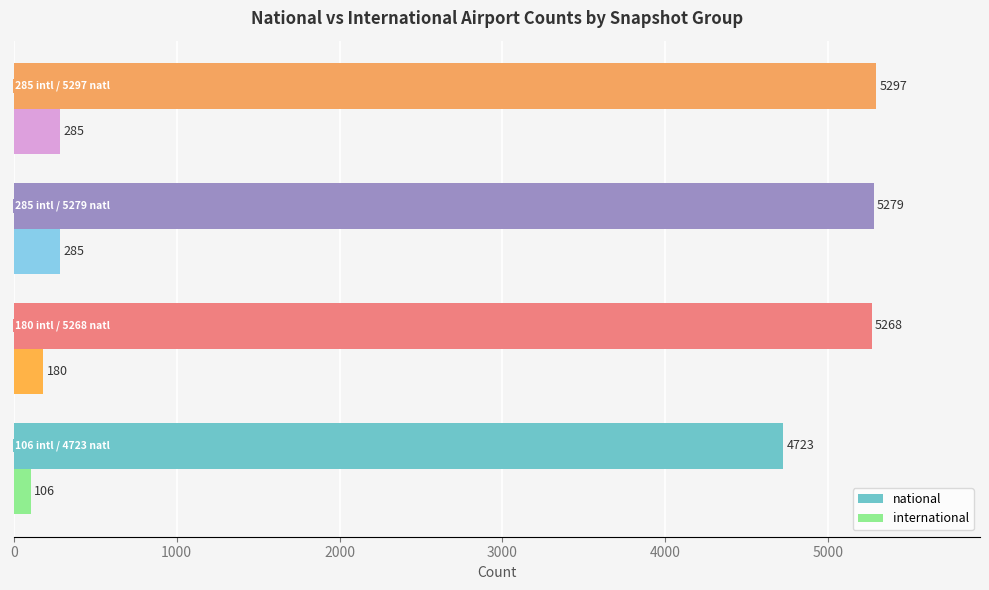

What is the average value of the international series?

214